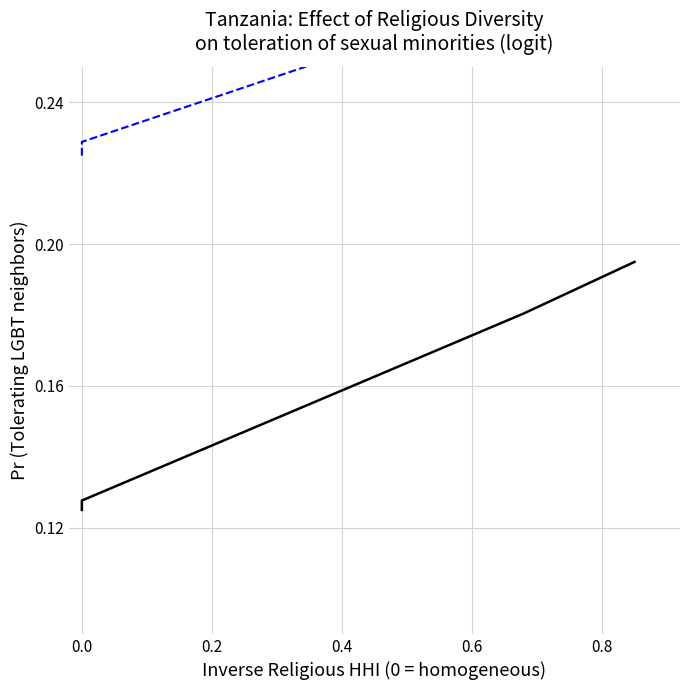

Rank the series by their maximum value, from highest to lowest.

Upper CI, Lower CI, Fitted